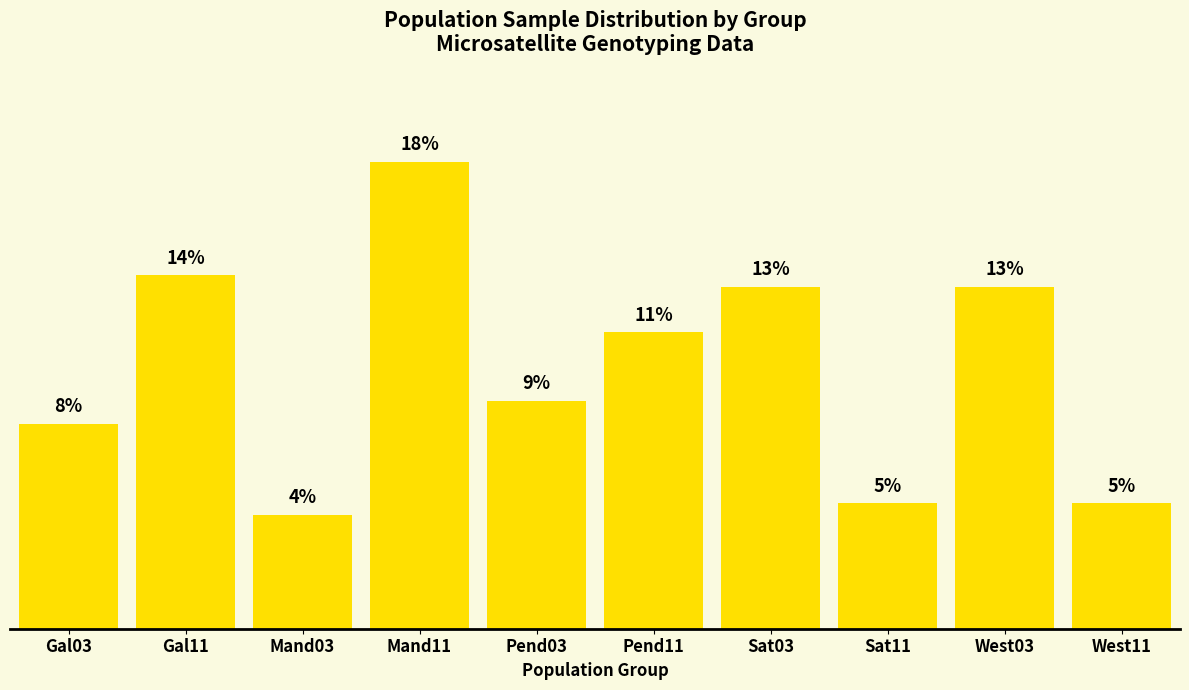

Are the bars grouped side by side (vs. stacked)?

No